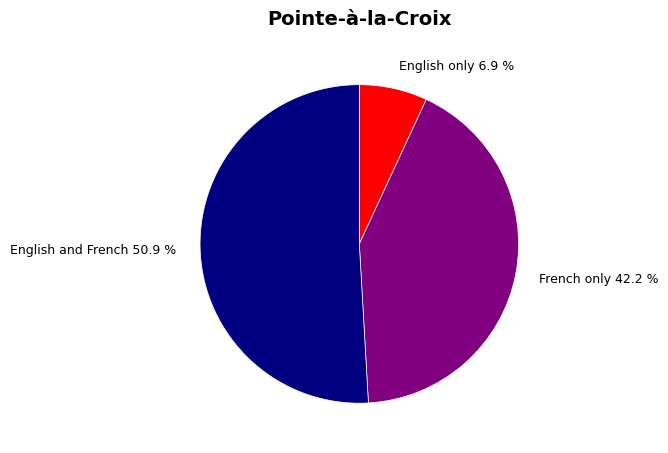

To the nearest percent, what is the difference between the English only and English and French slice percentages?

44%